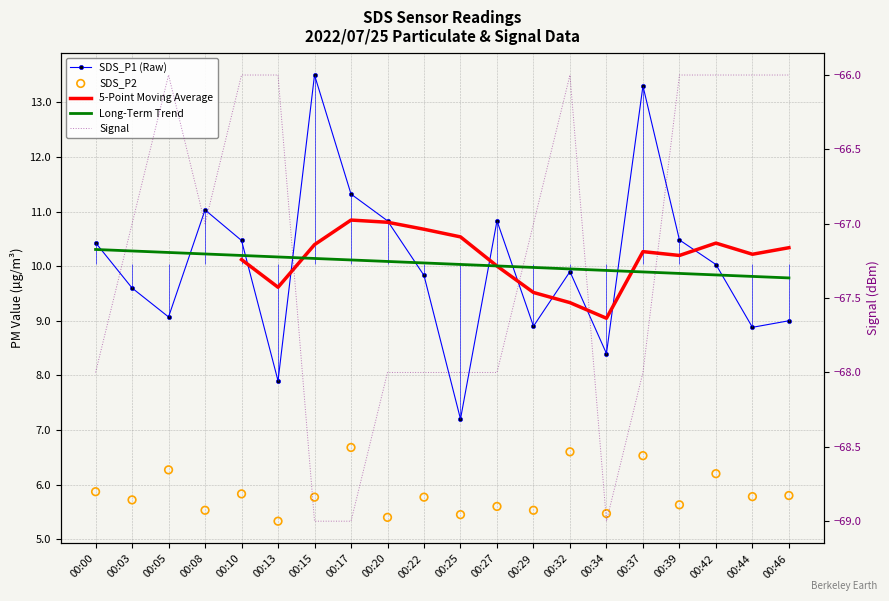

What are all the series names shown in the legend?

SDS_P1 (Raw), 5-Point Moving Average, Long-Term Trend, SDS_P2, Signal